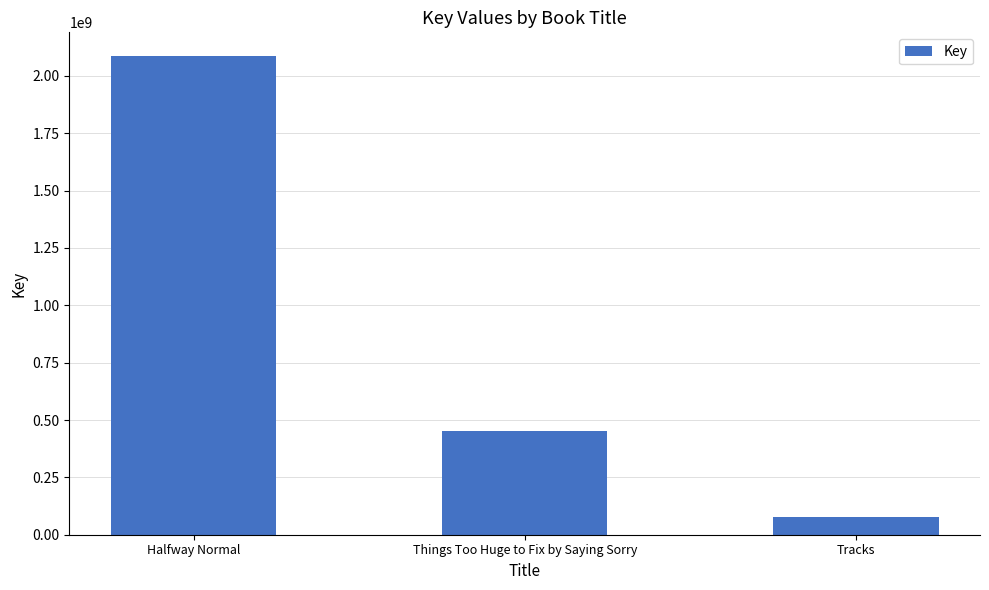

Rank the categories by value from lowest to highest.

Tracks, Things Too Huge to Fix by Saying Sorry, Halfway Normal